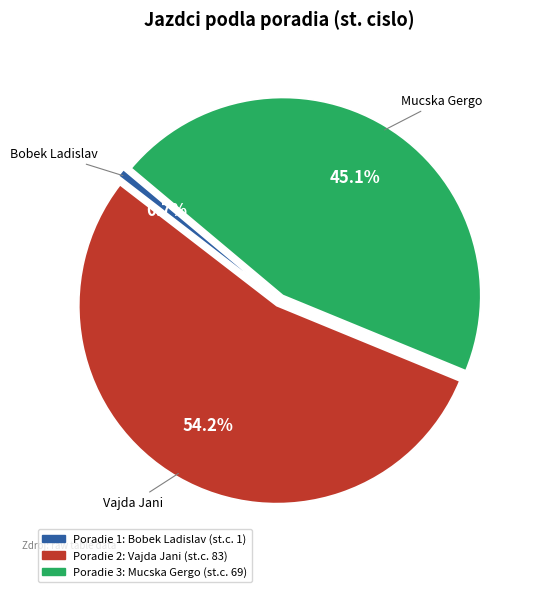

How many slices are in this pie chart?

3